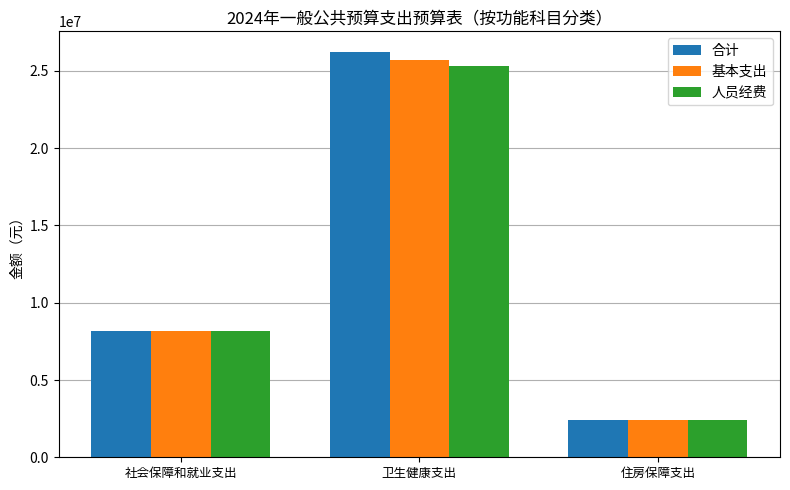

At which label is 基本支出 closest to 14059411?

社会保障和就业支出